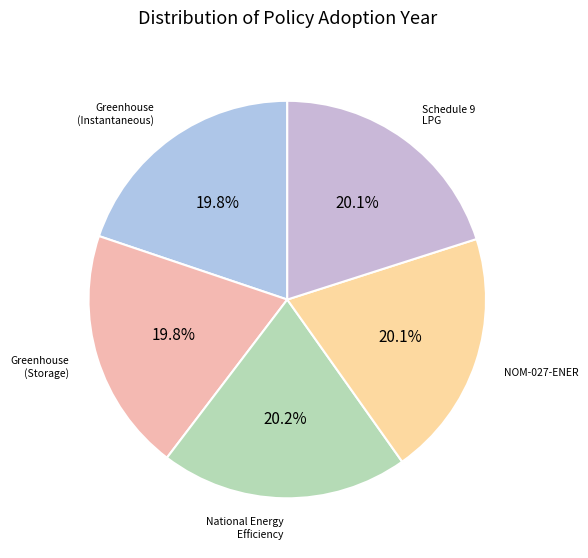

Which category has the smallest portion of the pie?

Greenhouse and Energy Minimum Standards (Instantaneous Water Heaters)